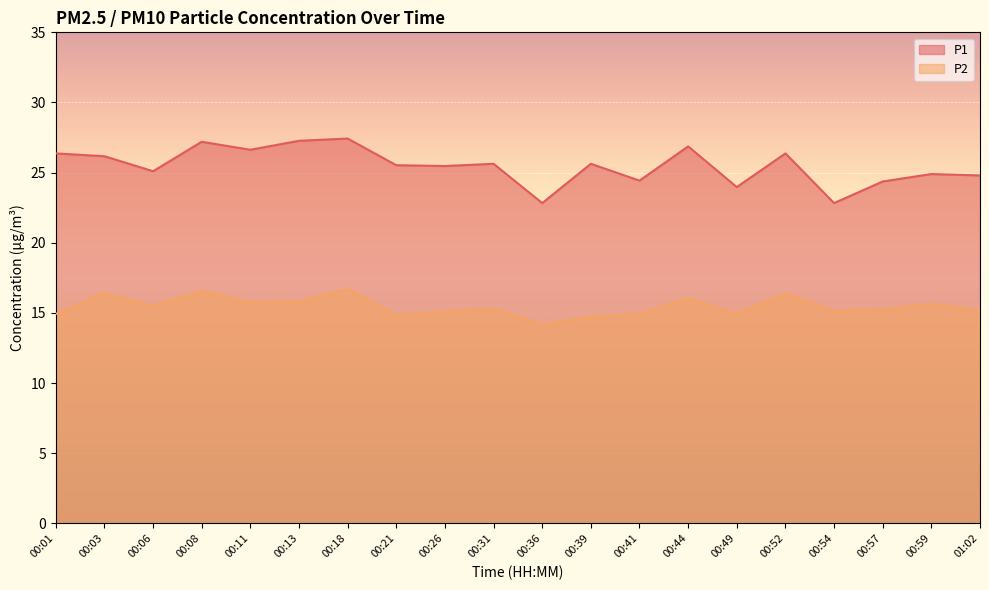

Reading right to left, list all the values displayed in this chart.

P1: 24.8	24.9	24.4	22.8	26.4	24.0	26.9	24.4	25.6	22.8	25.6	25.5	25.5	27.4	27.3	26.6	27.2	25.1	26.2	26.4
P2: 15.2	15.6	15.2	15.1	16.4	14.9	16.0	14.9	14.7	14.2	15.3	15.1	14.8	16.7	15.8	15.8	16.6	15.5	16.4	14.9